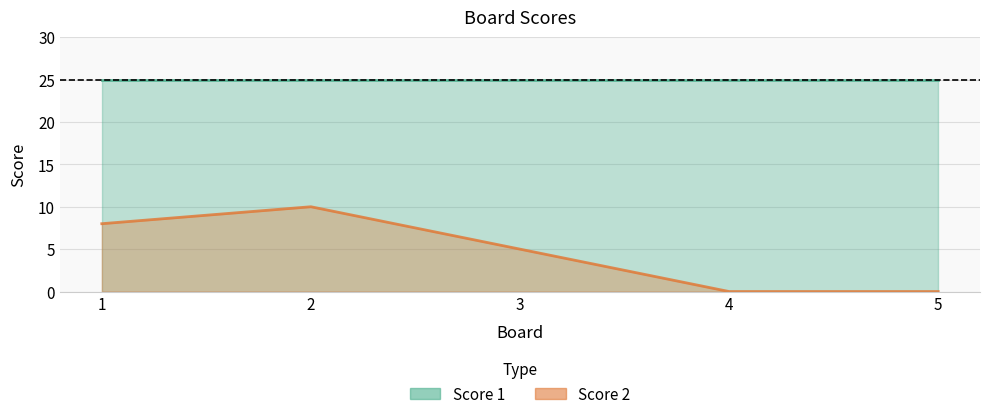

How many lines are shown in the chart?

1